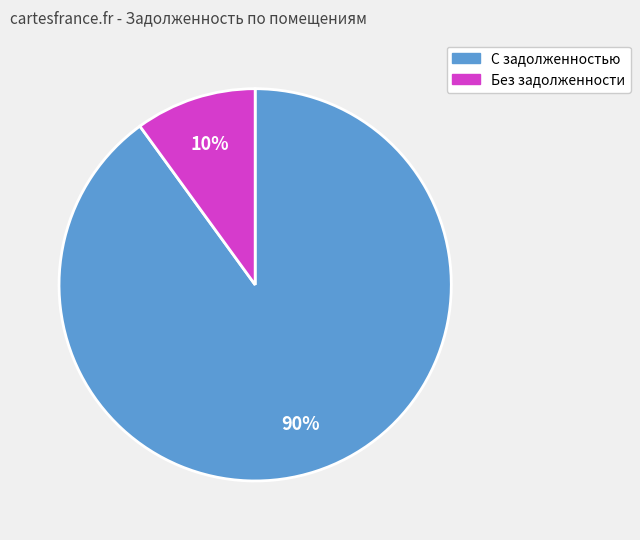

To the nearest percent, what is the difference between the largest and smallest slice percentages?

80%